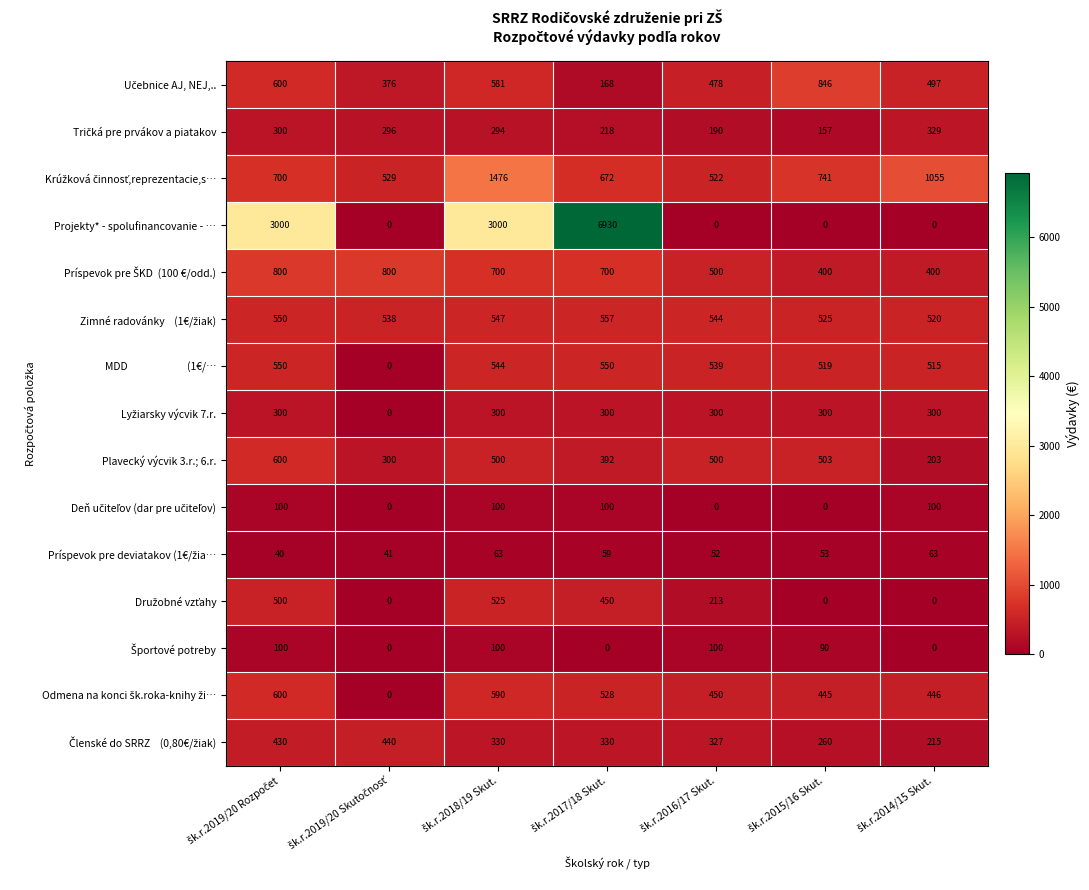

What is the greatest value displayed?

6930